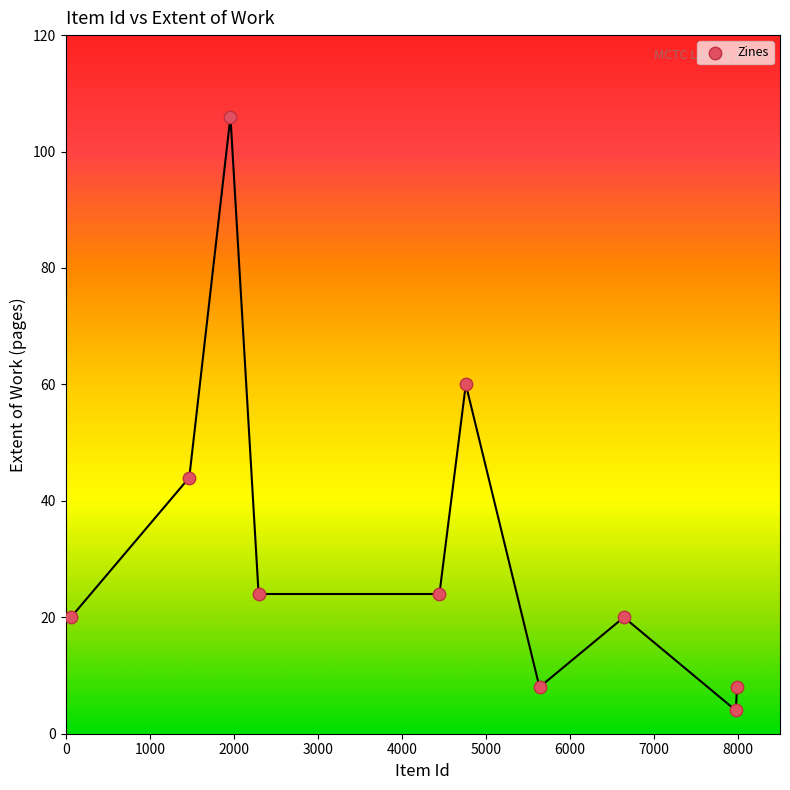

What Y value in the scatter plot is closest to 55?

60